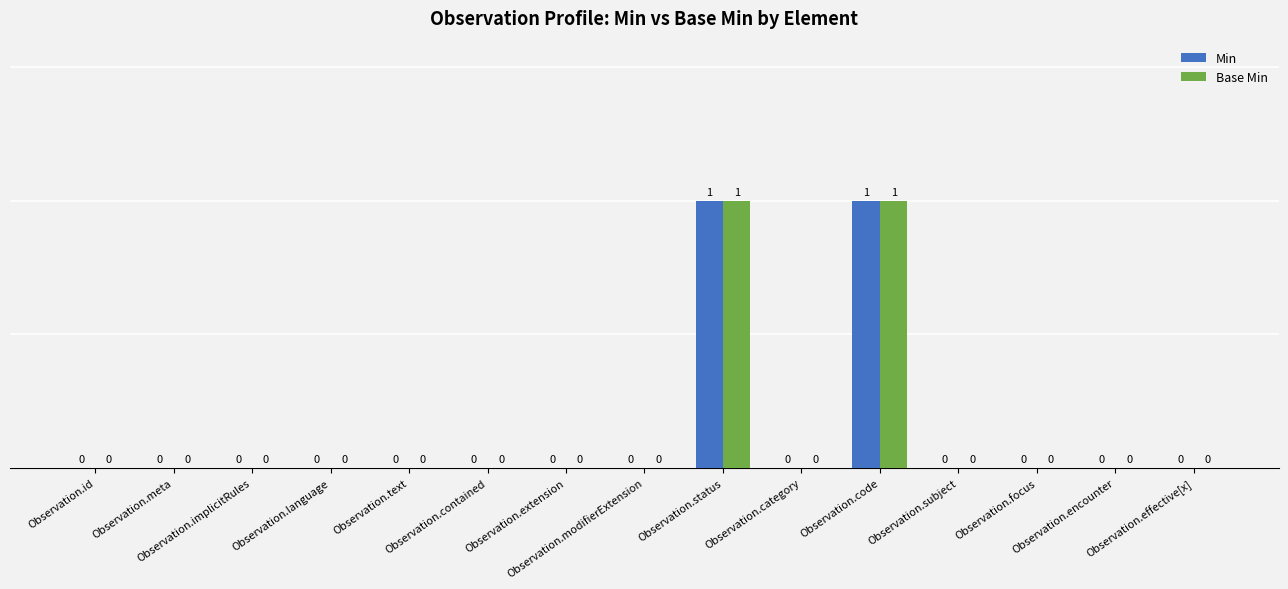

How many Base Min values are between 0 and 1?

15